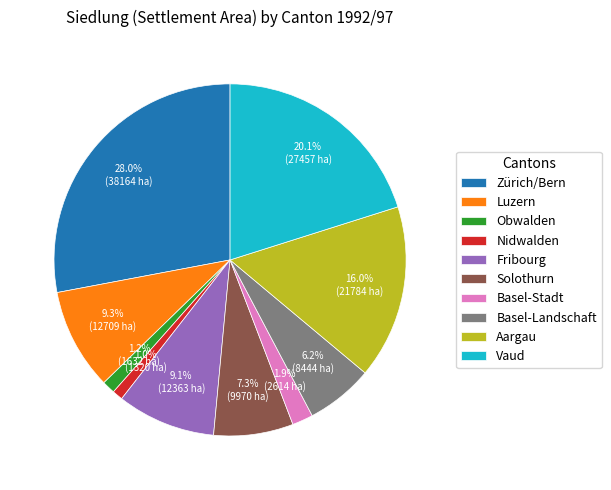

What percentage is NOT represented by Luzern?

90.7%